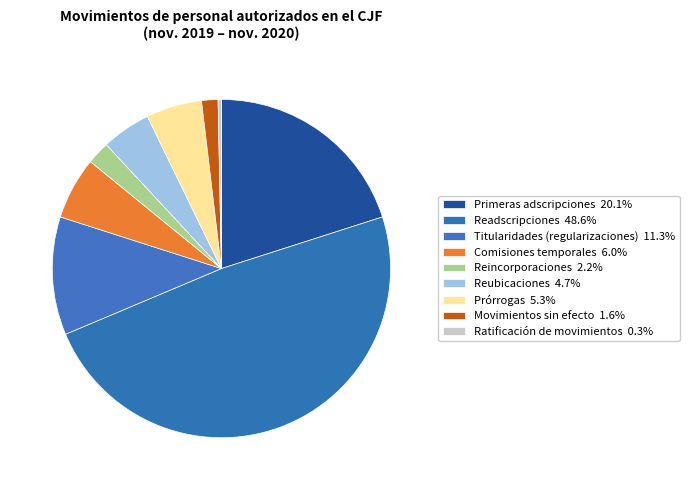

Is Primeras adscripciones the majority of the pie?

No